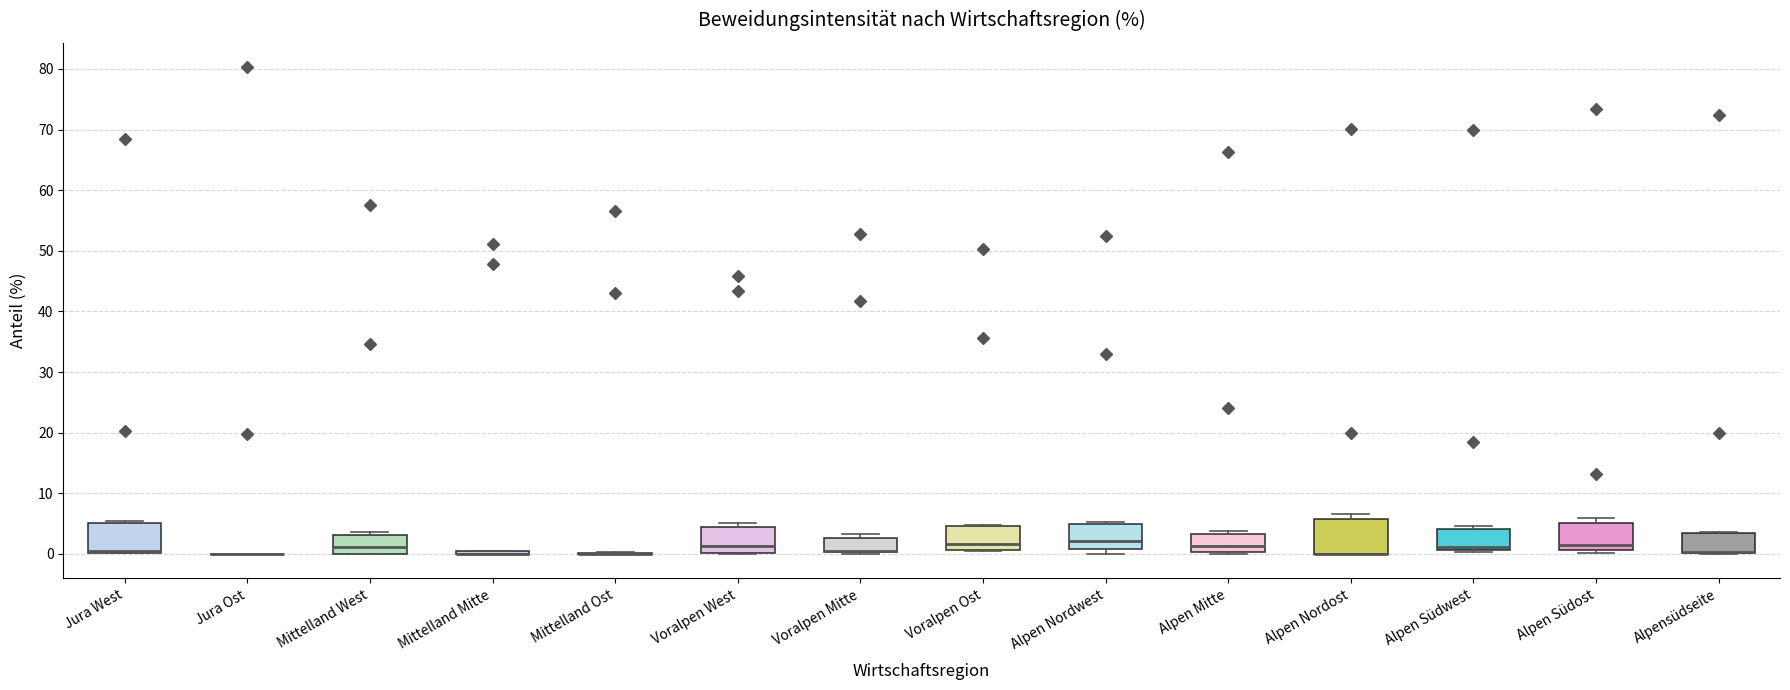

Reading left to right, transcribe this box plot: for each box, give where its median line is, the range the box spans, and where its two whiskers end, as read against the y-axis. The values are not printed on the chart, so give them approximately, as read against the axis.

Jura West: median 1 (drawn on the box's lower edge), box 0 to 5, whiskers 0 to 6
Jura Ost: box collapsed to a line at 0, whiskers 0 to 0
Mittelland West: median 1, box 0 to 3, whiskers 0 to 4
Mittelland Mitte: box collapsed to a line at 0, whiskers 0 to 1
Mittelland Ost: box collapsed to a line at 0, whiskers 0 to 0
Voralpen West: median 1, box 0 to 4, whiskers 0 to 5
Voralpen Mitte: median 0 (drawn on the box's lower edge), box 0 to 3, whiskers 0 (just below the box's lower edge) to 3 (just above the box's upper edge)
Voralpen Ost: median 2, box 1 to 5, whiskers 0 to 5
Alpen Nordwest: median 2, box 1 to 5, whiskers 0 to 5 (just above the box's upper edge)
Alpen Mitte: median 1, box 0 to 3, whiskers 0 to 4
Alpen Nordost: median 0 (drawn on the box's lower edge), box 0 to 6, whiskers 0 to 7
Alpen Südwest: median 1 (just above the box's lower edge), box 1 to 4, whiskers 0 to 5
Alpen Südost: median 1 (just above the box's lower edge), box 1 to 5, whiskers 0 to 6
Alpensüdseite: median 0 (drawn on the box's lower edge), box 0 to 3, whiskers 0 to 4